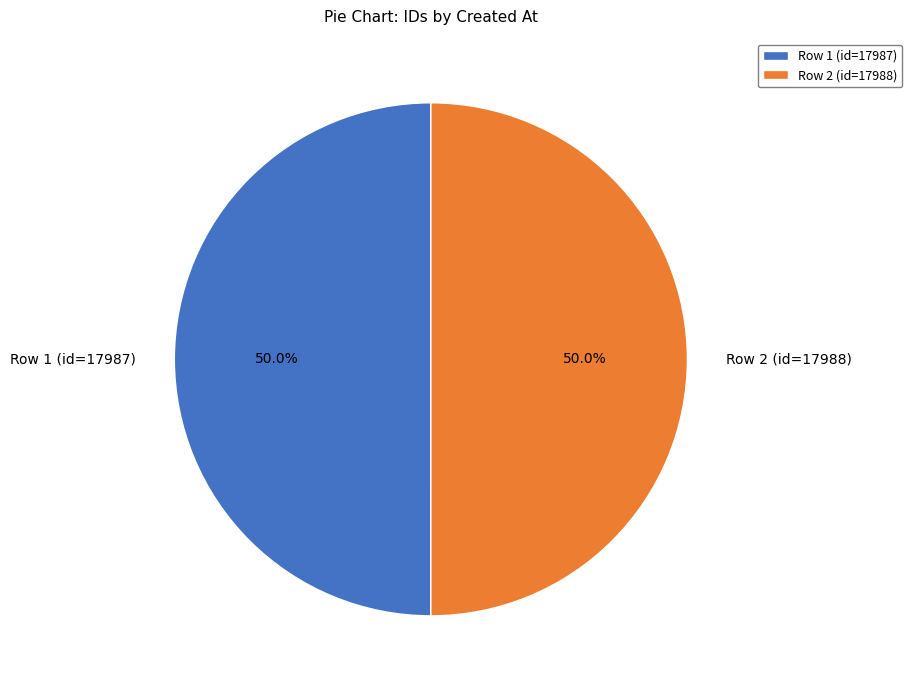

How many segments does this pie chart have?

2